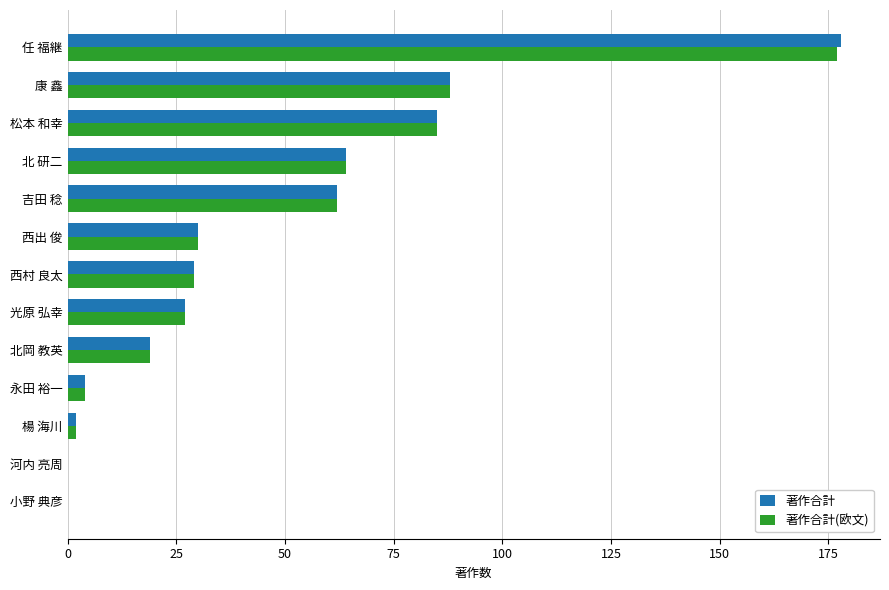

What is the highest value of the 著作合計(欧文) series?

177